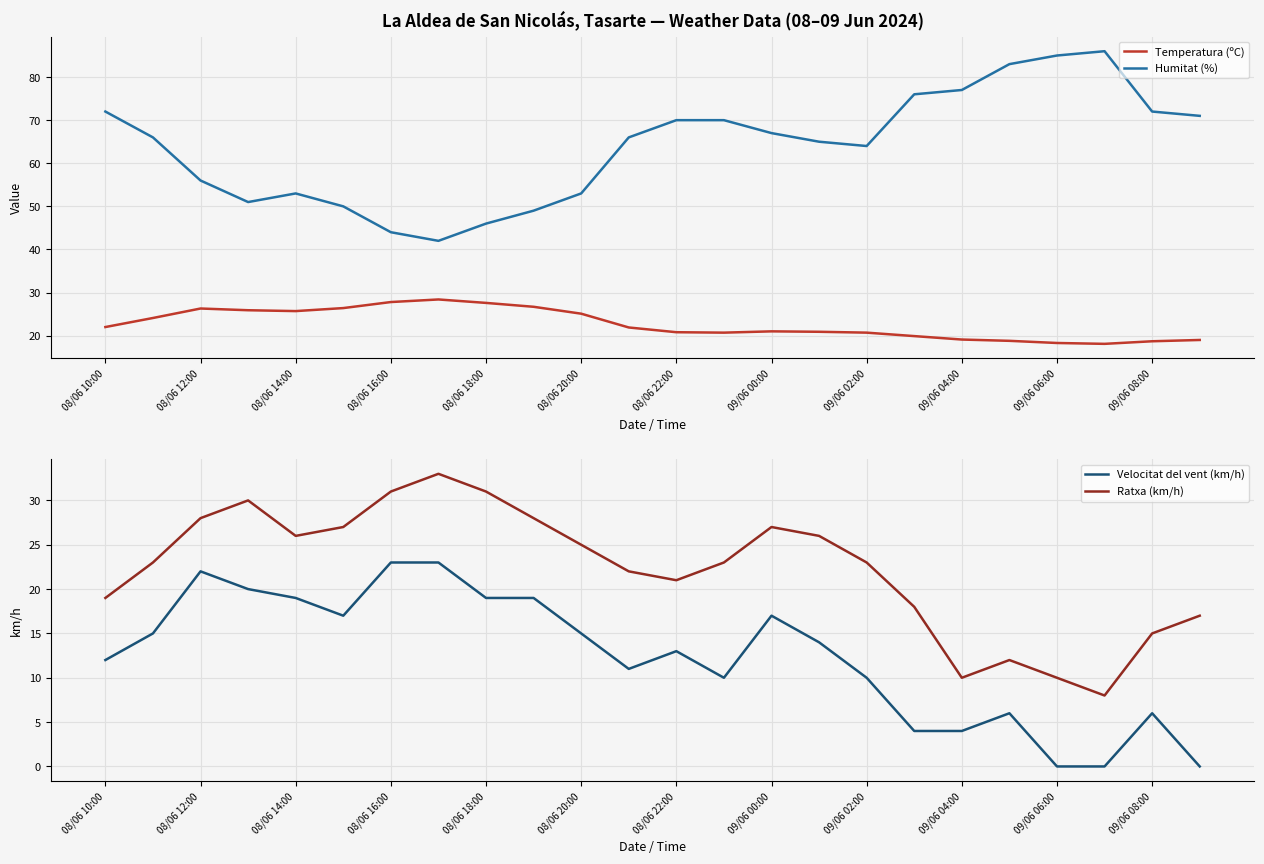

Count the number of categories in the chart.

24